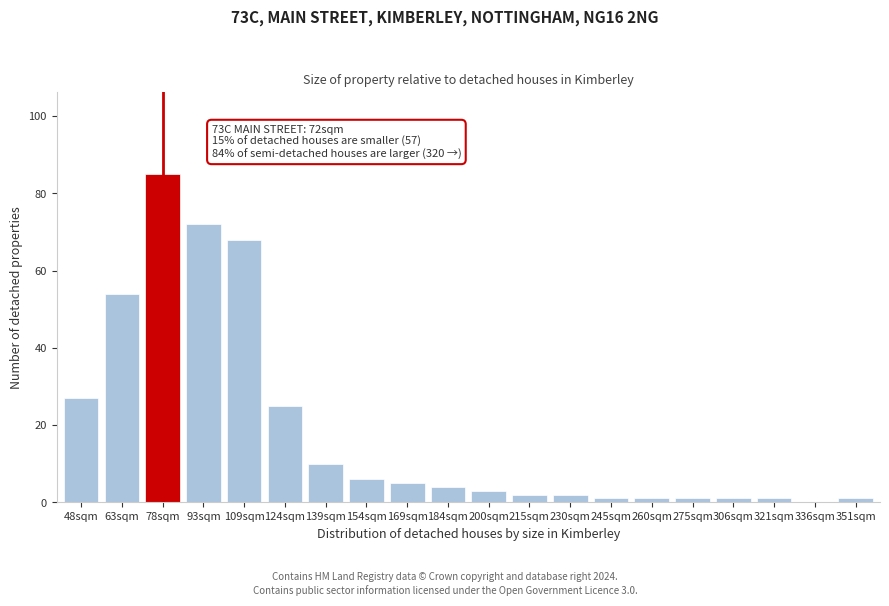

Reading left to right, list all the values displayed in this chart.

48sqm=27	63sqm=54	78sqm=85	93sqm=72	109sqm=68	124sqm=25	139sqm=10	154sqm=6	169sqm=5	184sqm=4	200sqm=3	215sqm=2	230sqm=2	245sqm=1	260sqm=1	275sqm=1	306sqm=1	321sqm=1	336sqm=0	351sqm=1